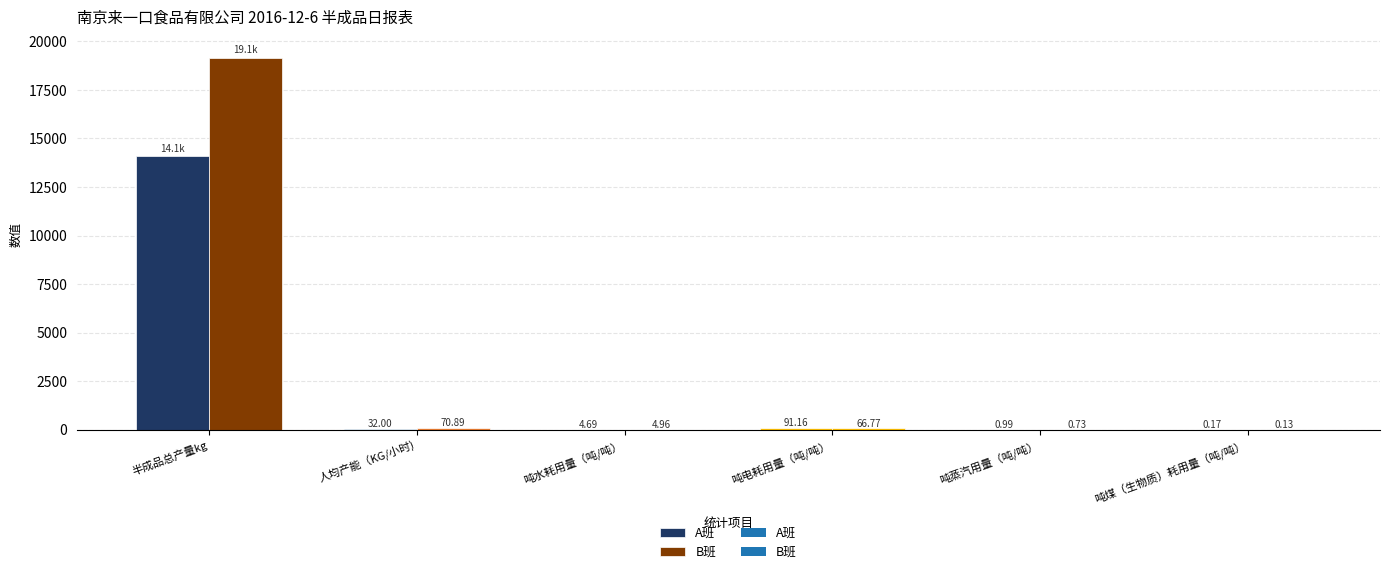

What is the label of the 5th bar from the left?

吨蒸汽用量（吨/吨）